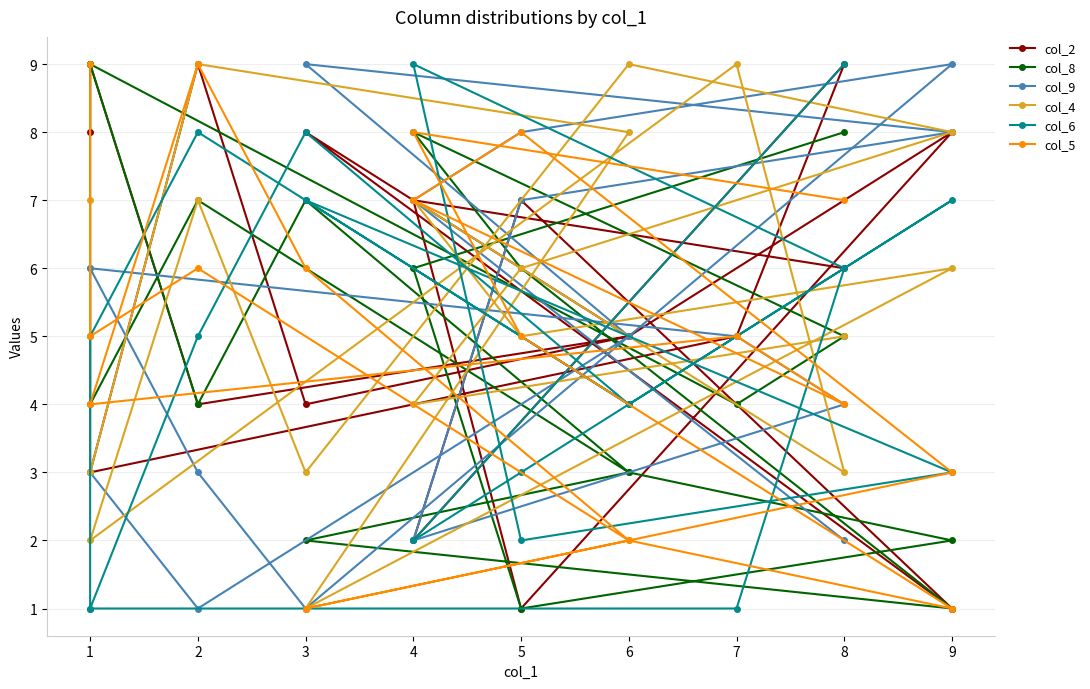

True or false: col_5 has more than 1 points higher than both neighbors.

True